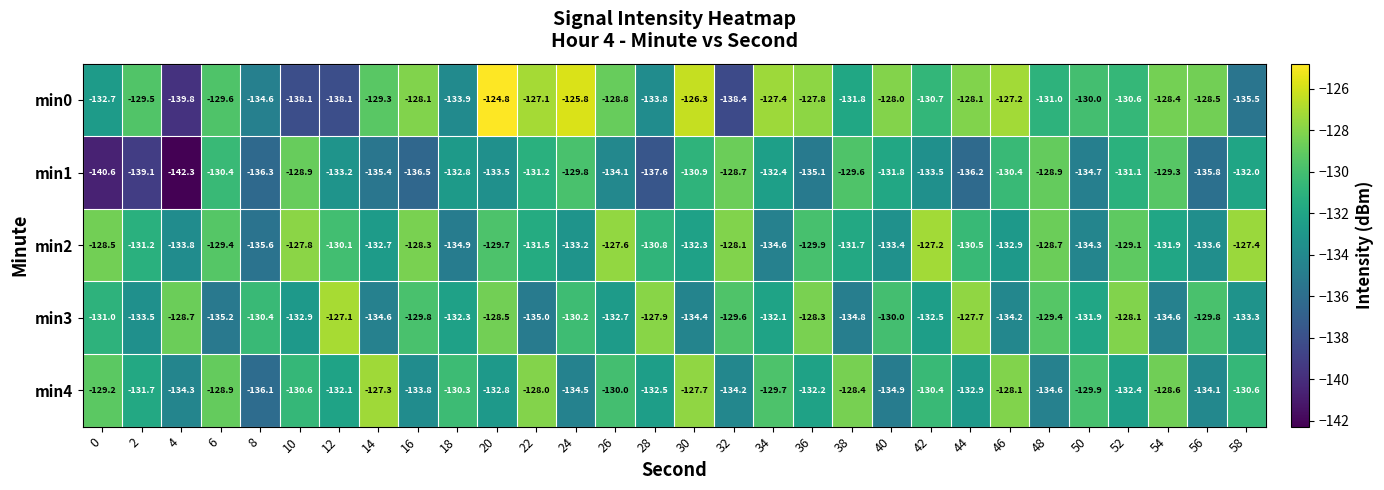

Is it true that min1 equals -51.1 at 42?

False